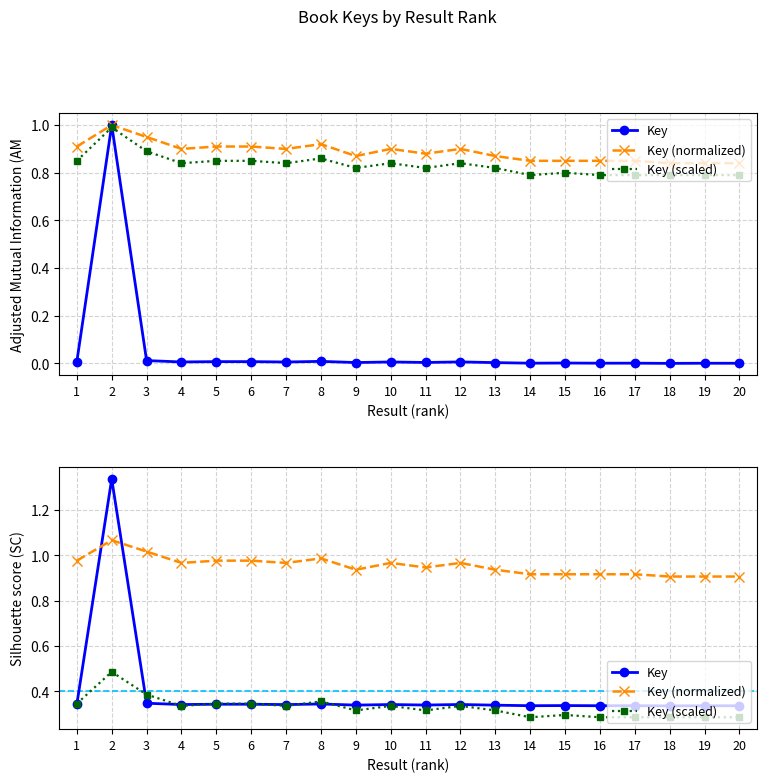

What is the difference between the highest and lowest values at 9?

0.6